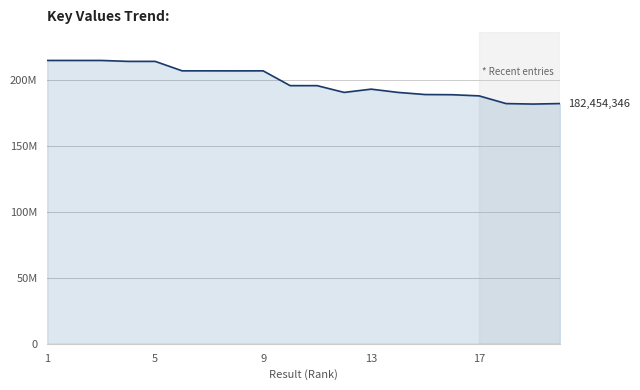

Does the chart display data point markers on the line(s)?

No